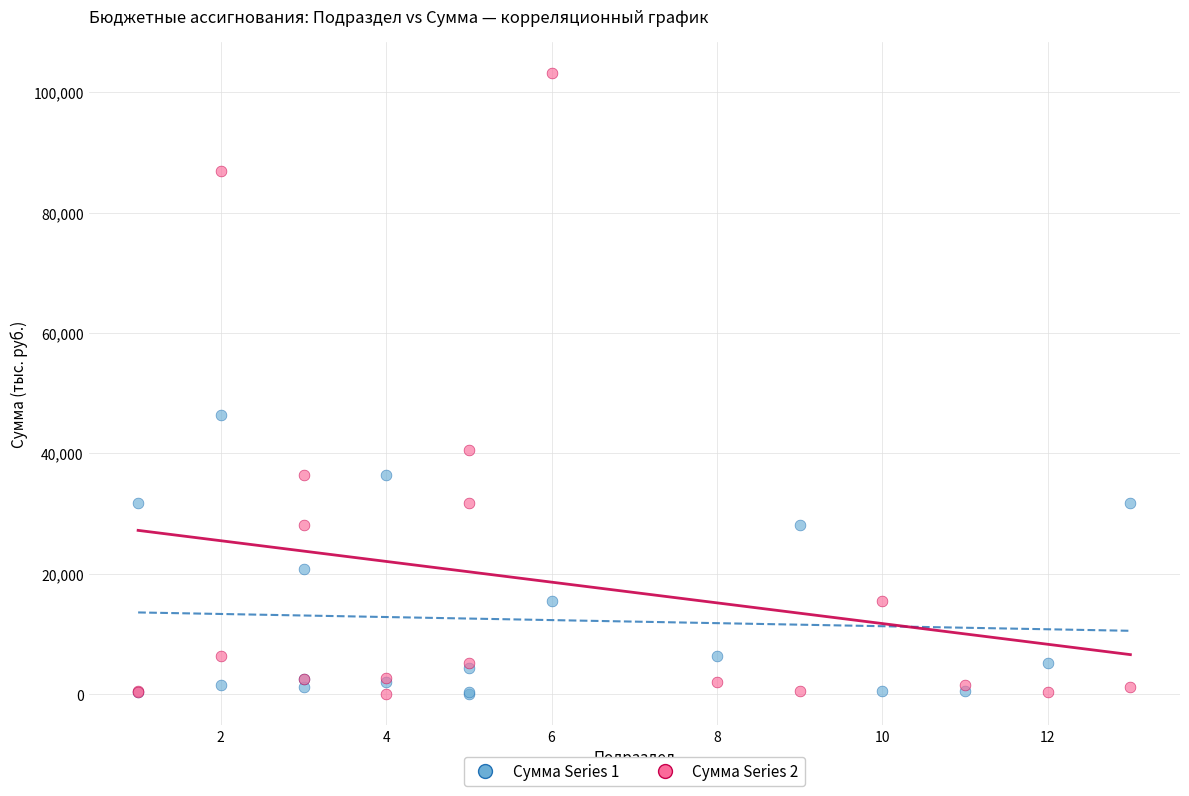

Across all series, what Y value is closest to 51620?

46337.6